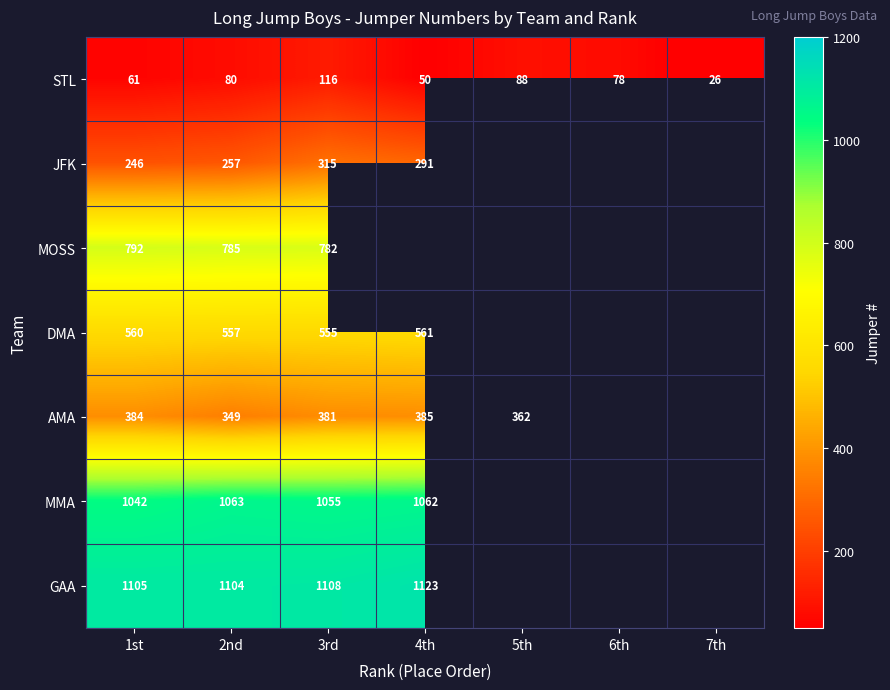

Is it true that STL equals 46.6 at 6th?

False